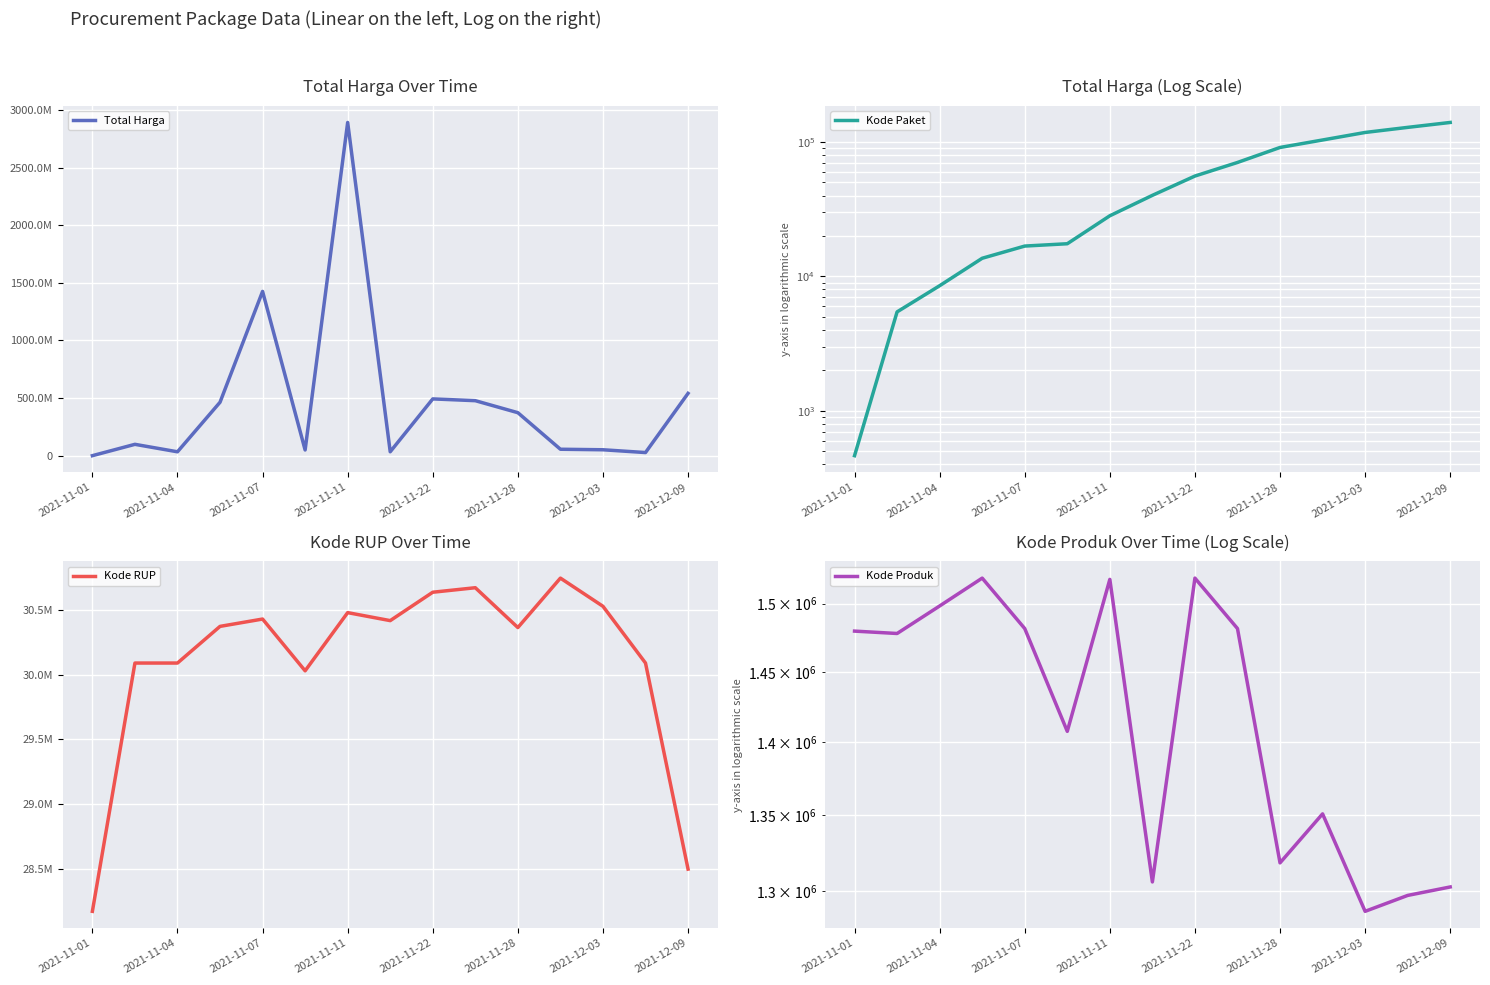

What position from the left is 2021-11-04?

3